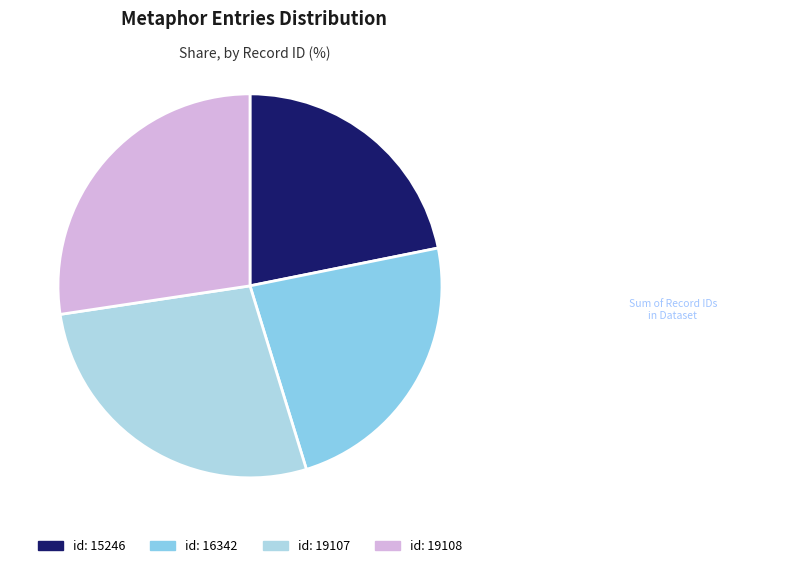

Which slice is the smallest?

id: 15246